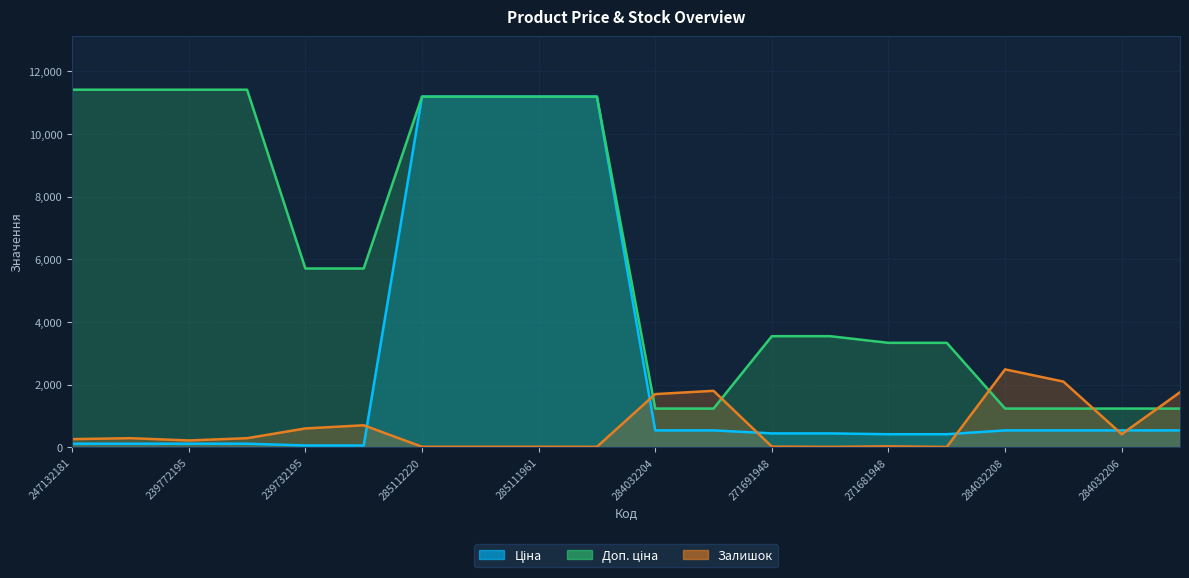

Is it true that Залишок equals 417.0 at 284032206?

True